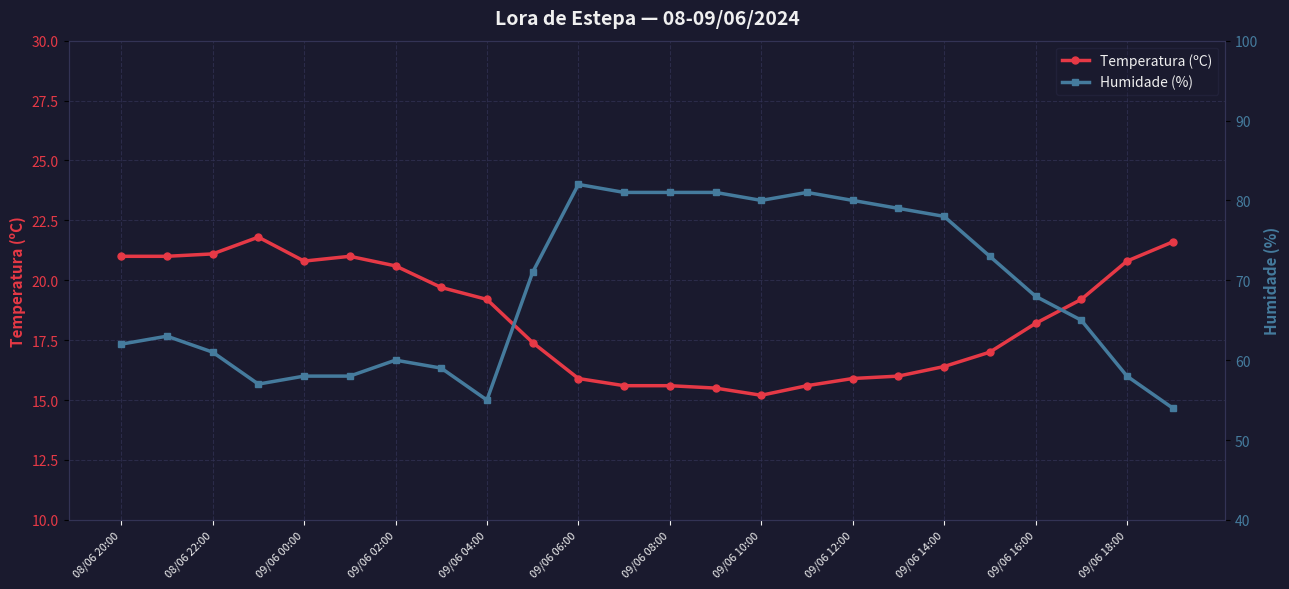

What is the approximate value of Temperatura (ºC) at 09/06 18:00?

20.8